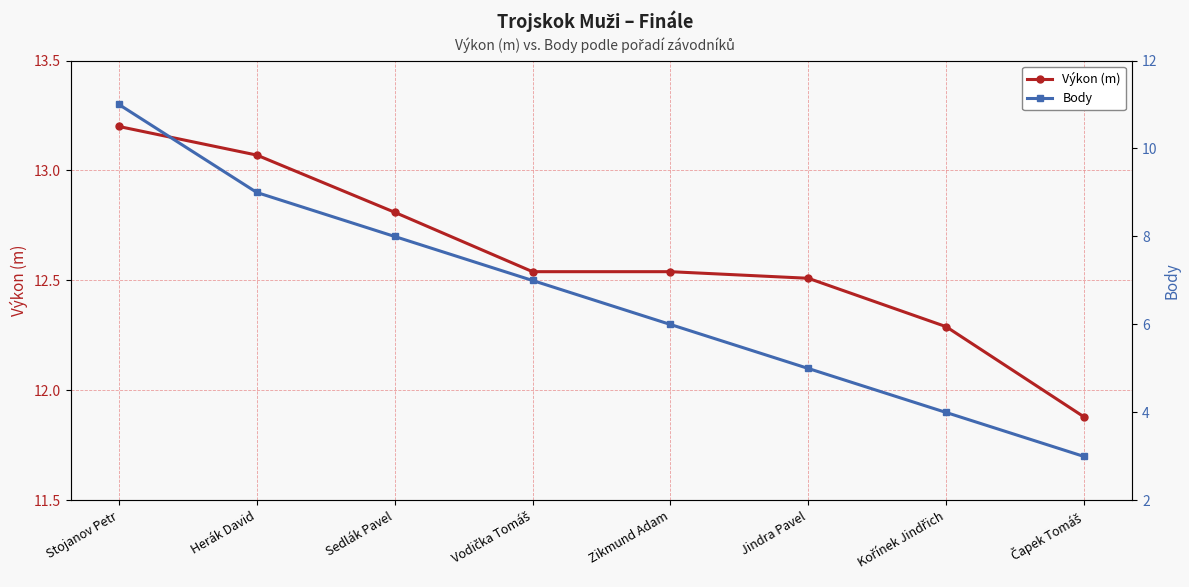

At which category is the sum across all series the highest?

Stojanov Petr